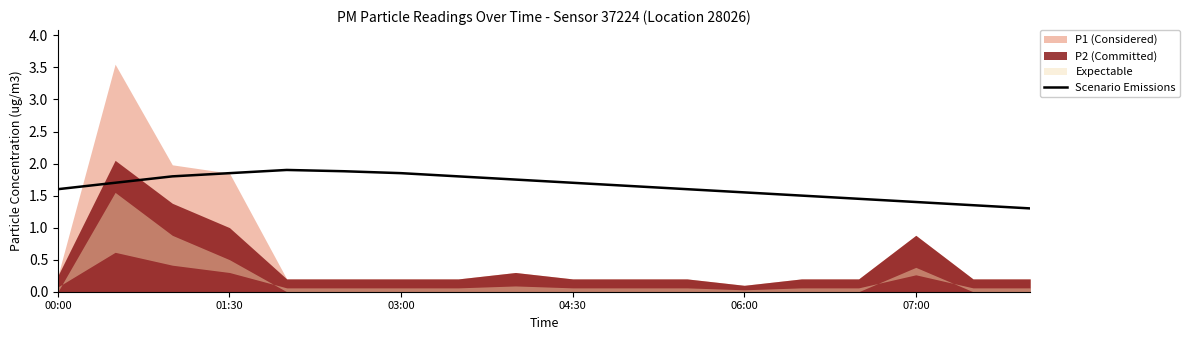

The Scenario Emissions series shows 2.5 at 04:30. True or false?

False